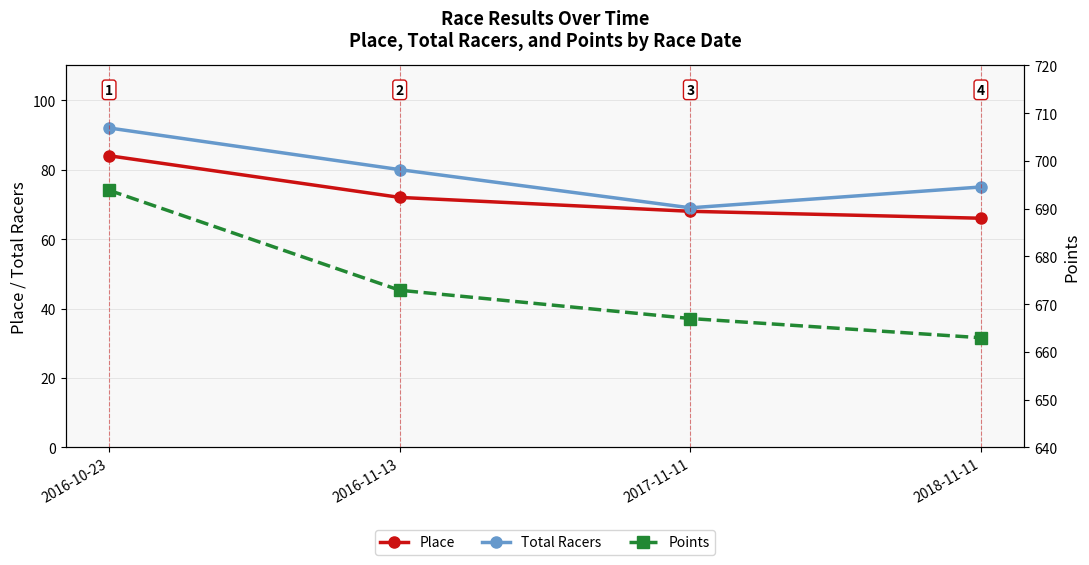

What is the minimum value for Total Racers?

69